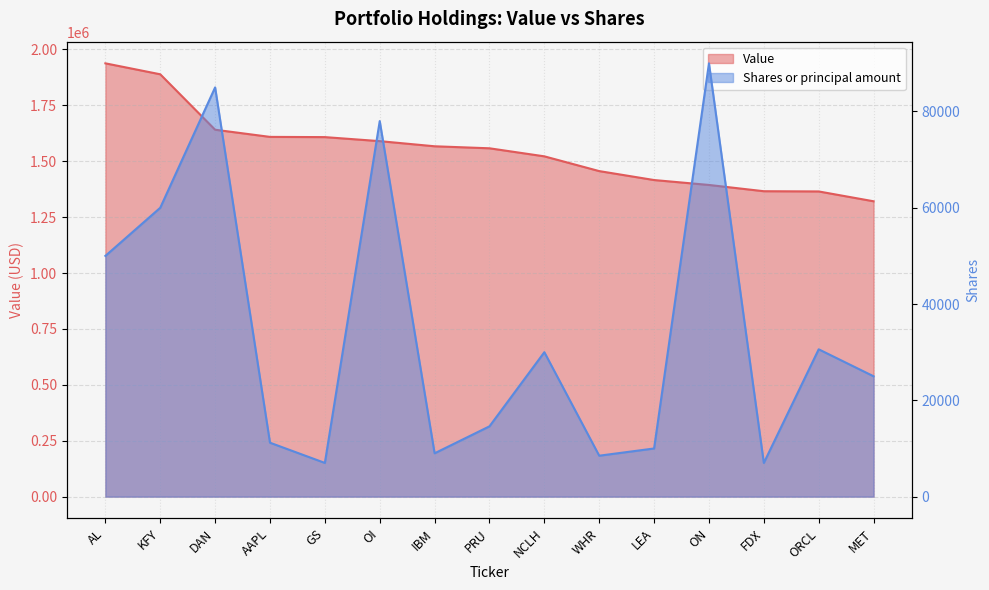

What is the lowest value of the Shares or principal amount series?

7000